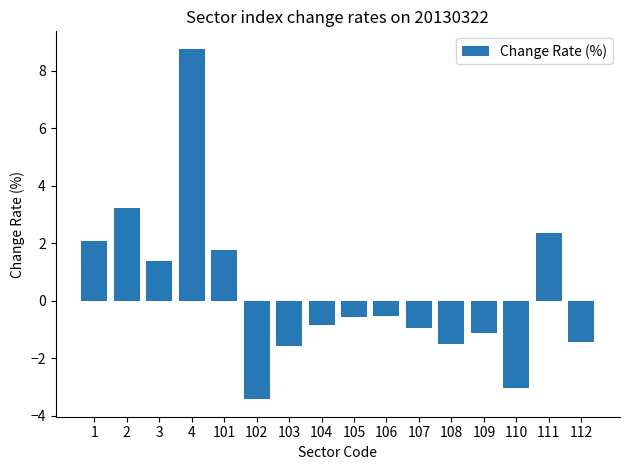

How many values exceed 0?

6